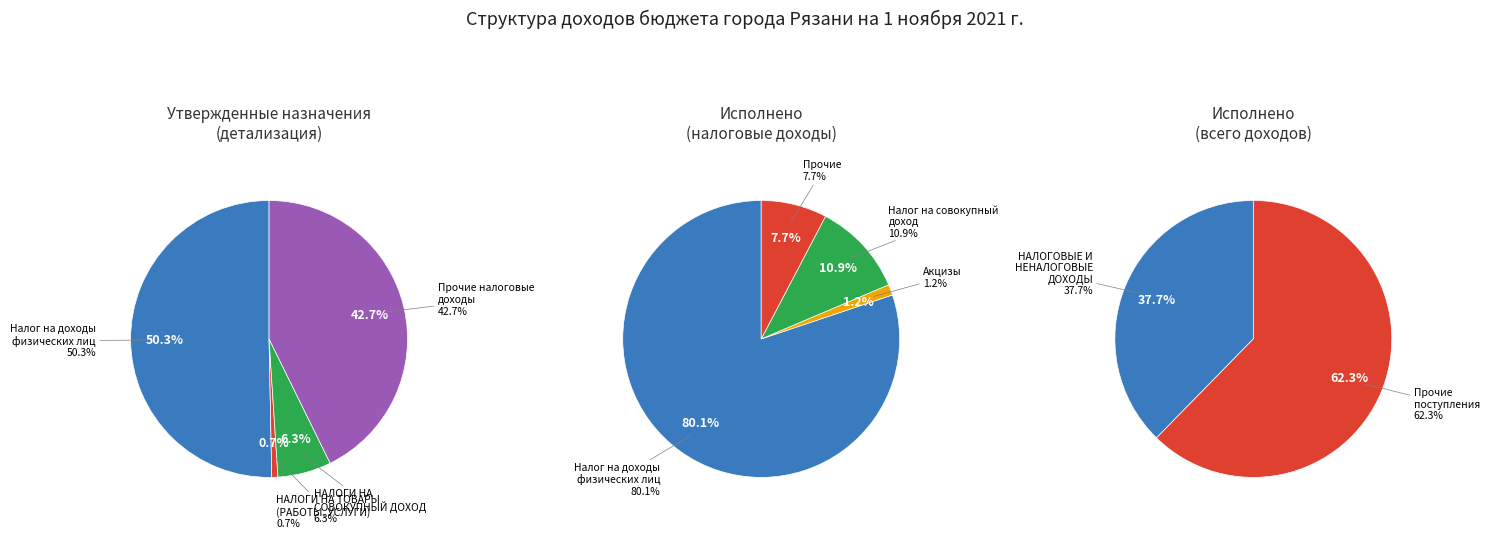

Which slice is the smallest?

НАЛОГИ НА ТОВАРЫ (РАБОТЫ, УСЛУГИ)